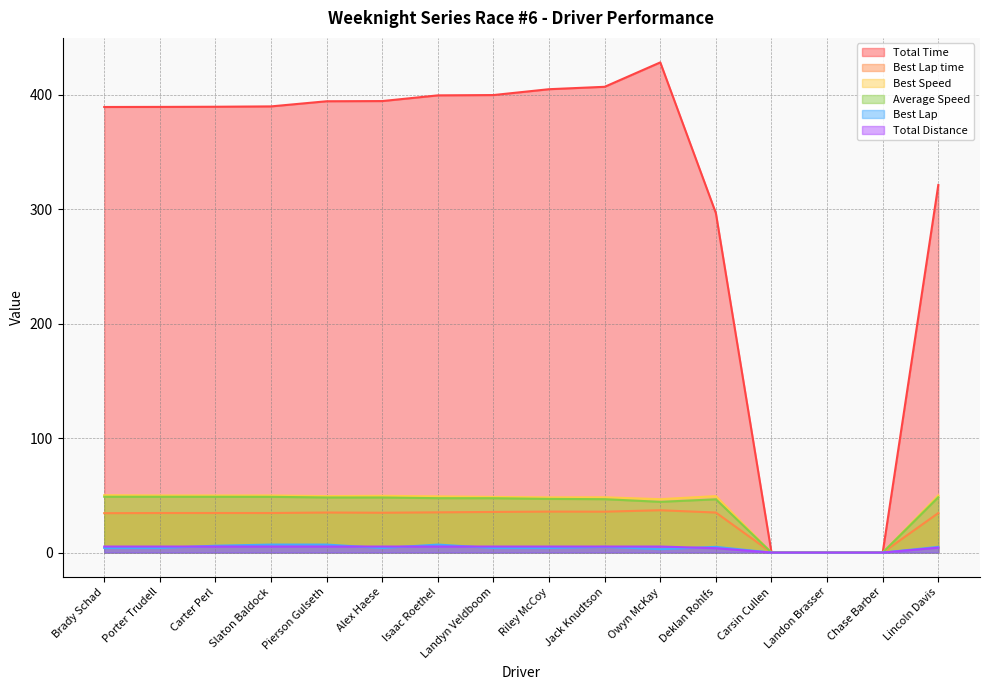

How many data points does each series have?

16